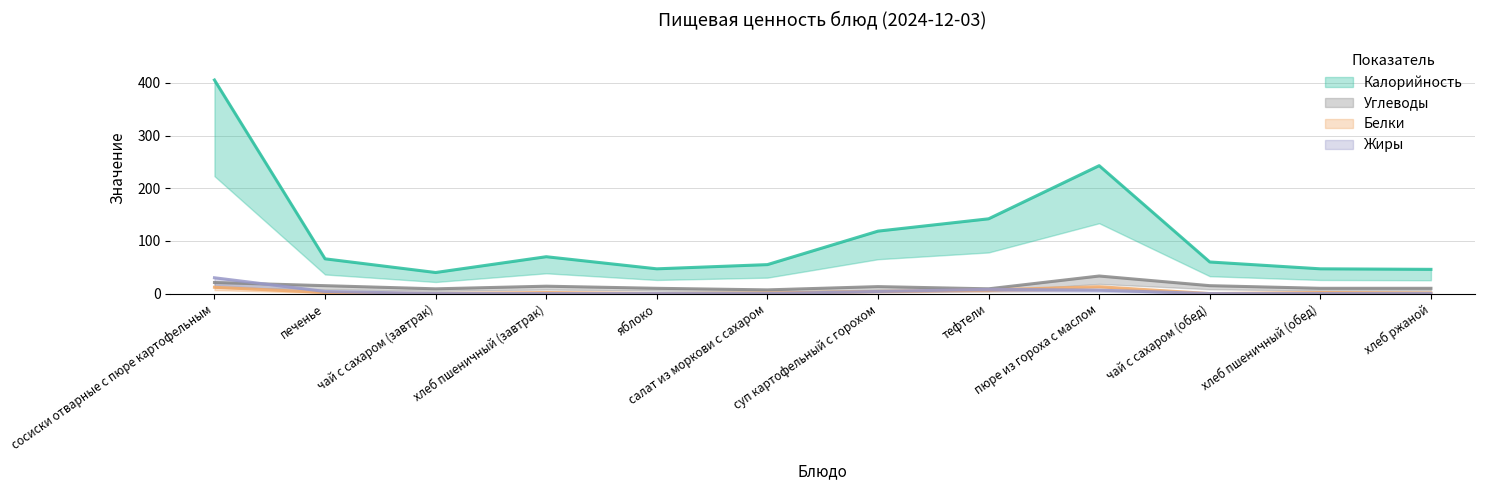

What is the lowest value of the Углеводы series?

7.0